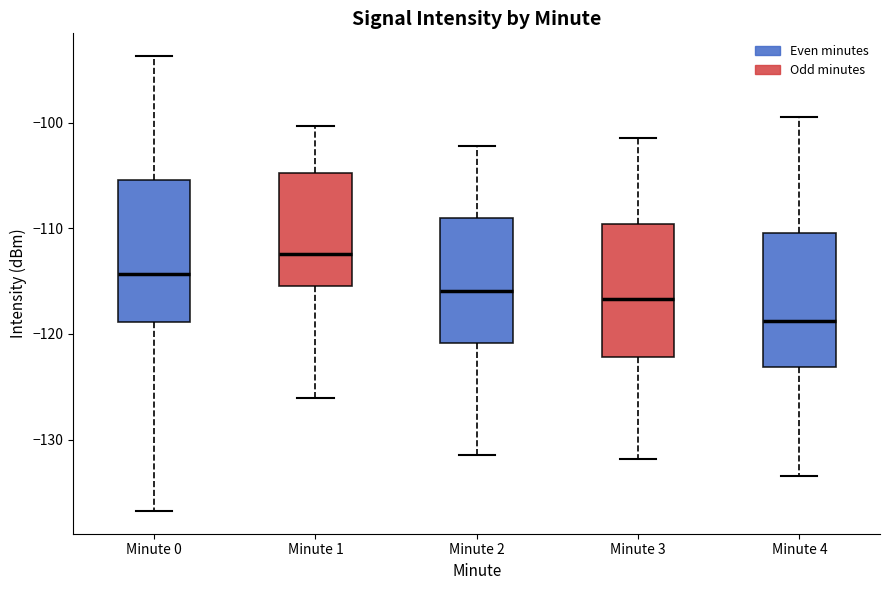

Reading left to right, transcribe this box plot: for each box, give where its median line is, the range the box spans, and where its two whiskers end, as read against the y-axis. The values are not printed on the chart, so give them approximately, as read against the axis.

Minute 0: median -114, box -119 to -105, whiskers -137 to -94
Minute 1: median -112, box -115 to -105, whiskers -126 to -100
Minute 2: median -116, box -121 to -109, whiskers -131 to -102
Minute 3: median -117, box -122 to -110, whiskers -132 to -101
Minute 4: median -119, box -123 to -110, whiskers -133 to -99